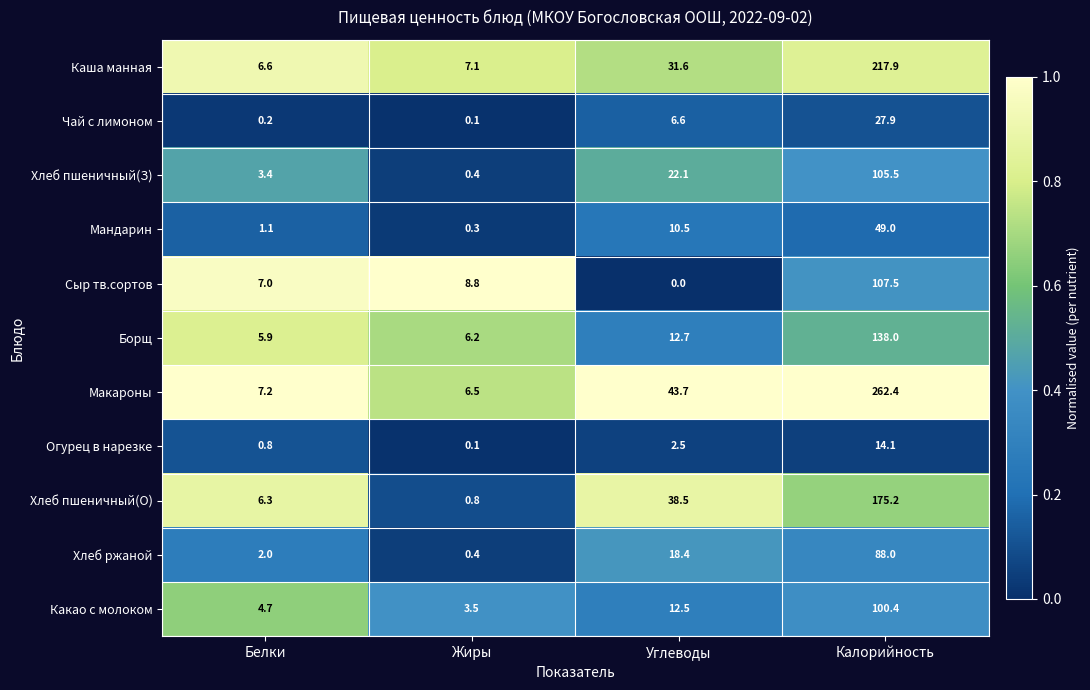

List the series in order of their peak value, highest first.

Макароны, Каша манная, Хлеб пшеничный(О), Борщ, Сыр тв.сортов, Хлеб пшеничный(З), Какао с молоком, Хлеб ржаной, Мандарин, Чай с лимоном, Огурец в нарезке